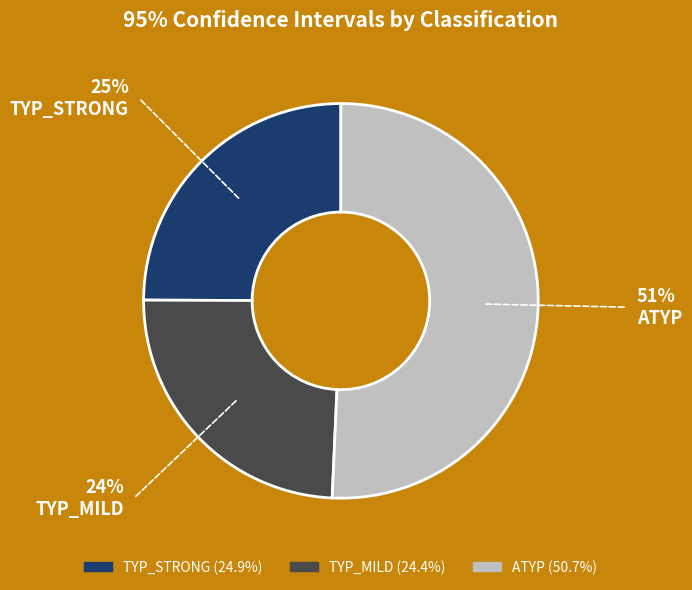

Combined, do TYP_STRONG and TYP_MILD account for over 50%?

No